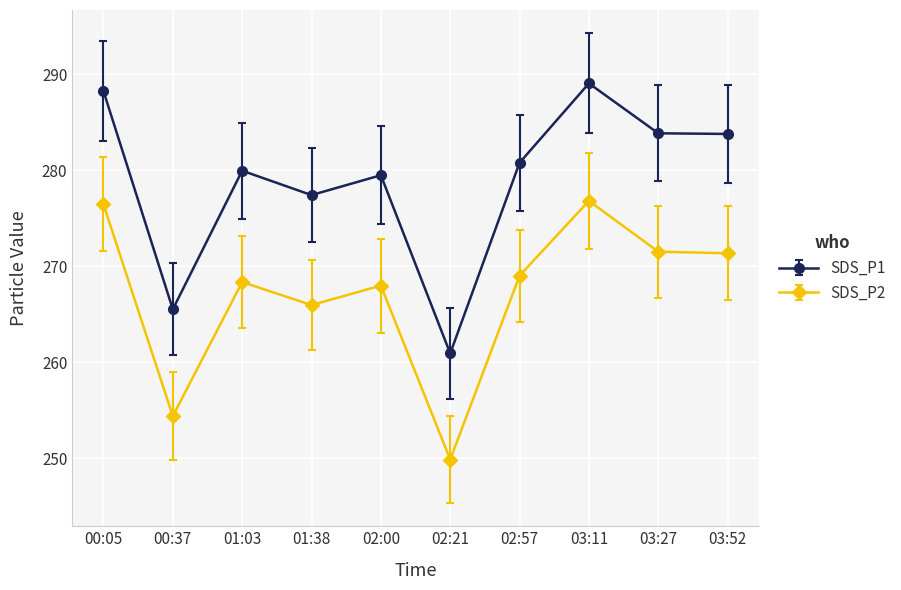

True or false: SDS_P1 and SDS_P2 cross at least once.

False